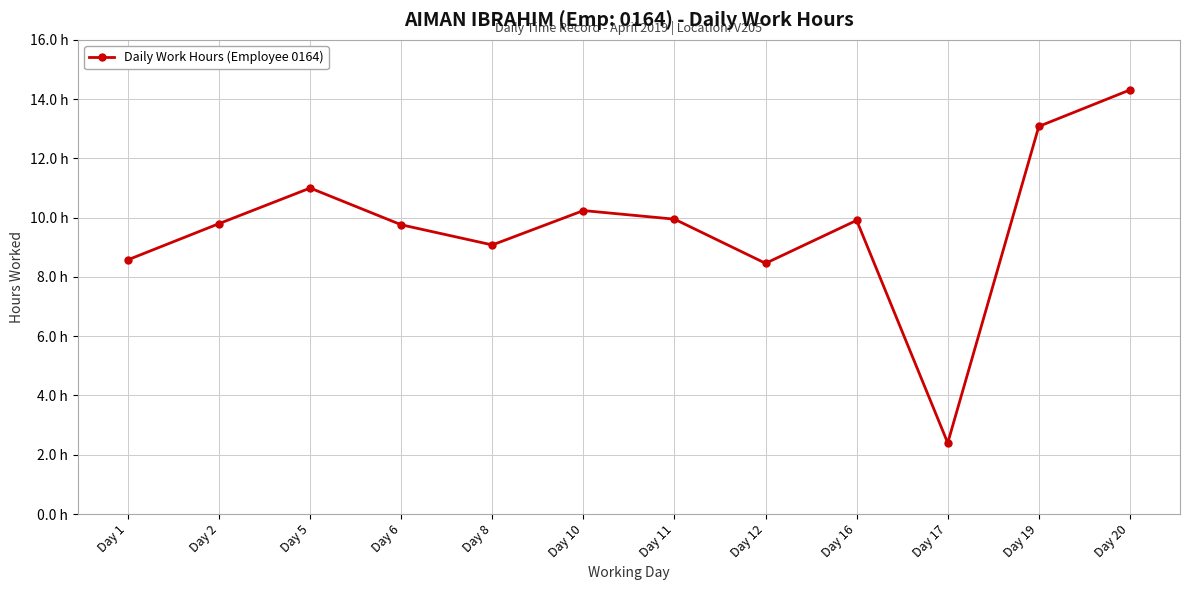

The chart shows a value of 6.2 at Day 19. True or false?

False